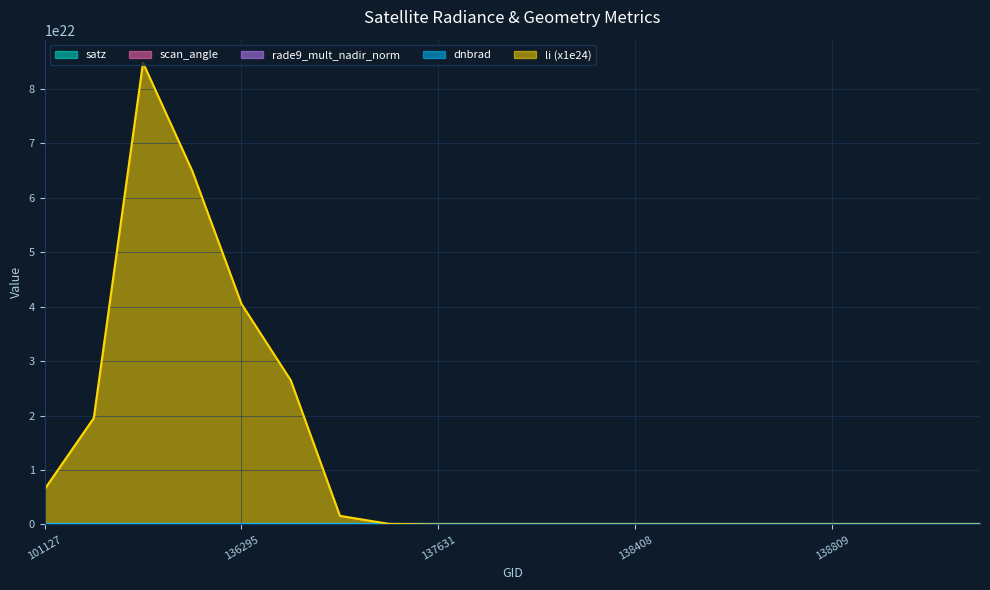

Where is the first local maximum for li?

135717